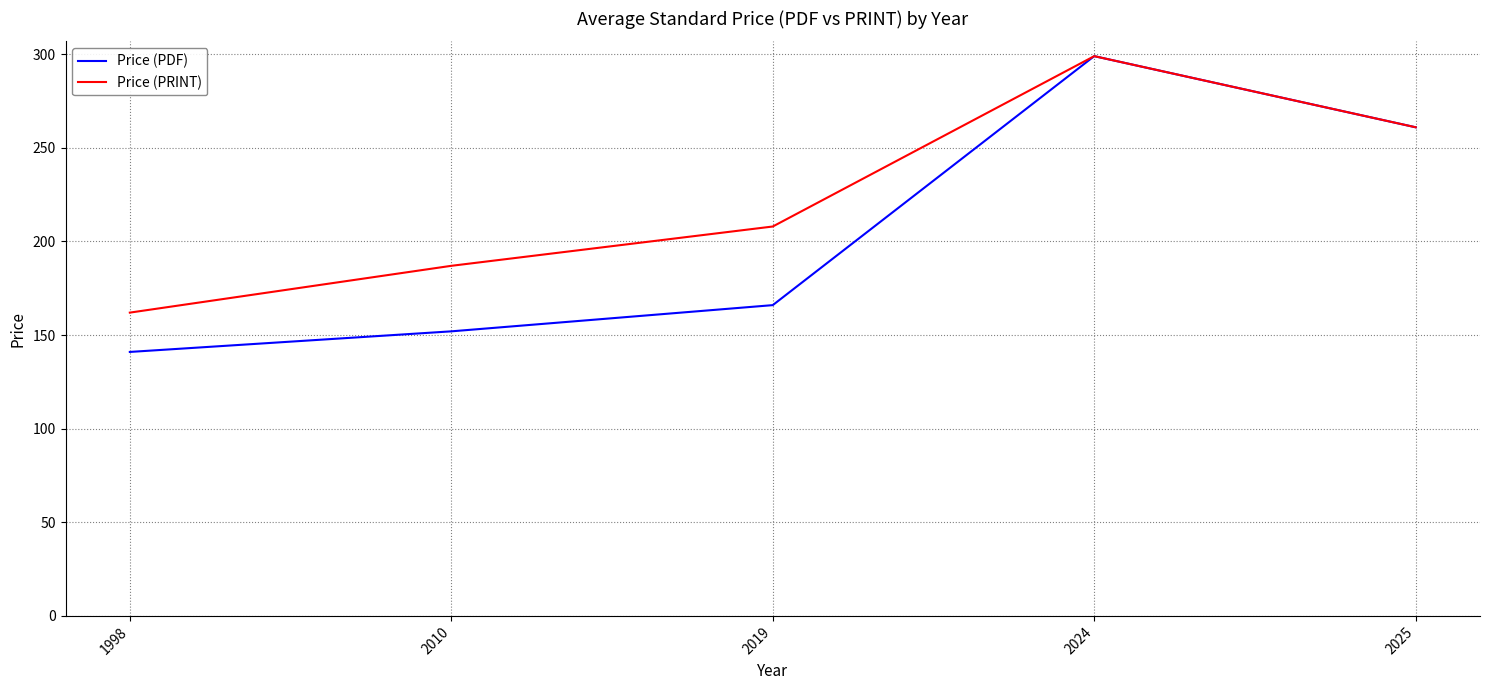

Does the chart display data point markers on the line(s)?

No